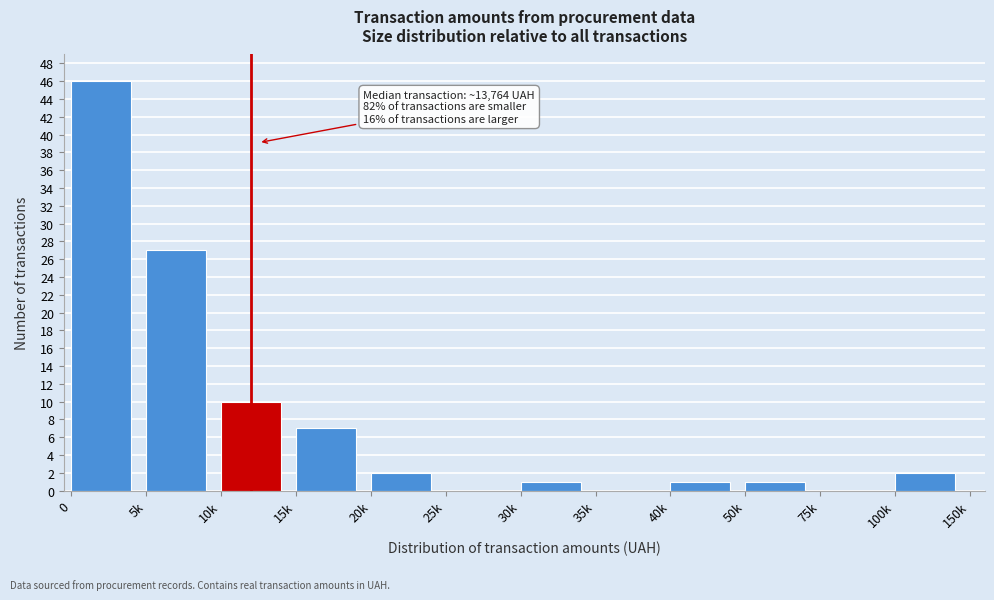

Reading left to right, transcribe all the data shown in this chart.

0=46	5k=27	10k=10	15k=7	20k=2	25k=0	30k=1	35k=0	40k=1	50k=1	75k=0	100k=2